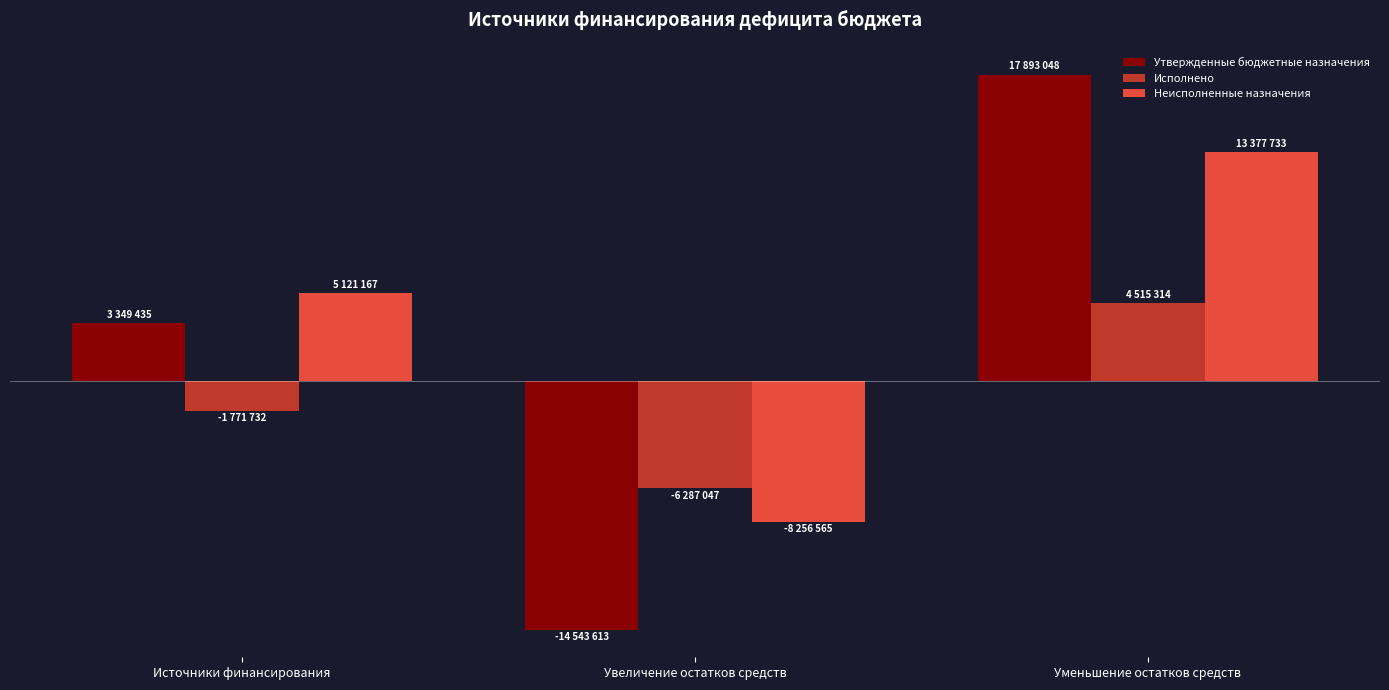

What is the difference between the highest and lowest values at Источники финансирования?

6892900.4